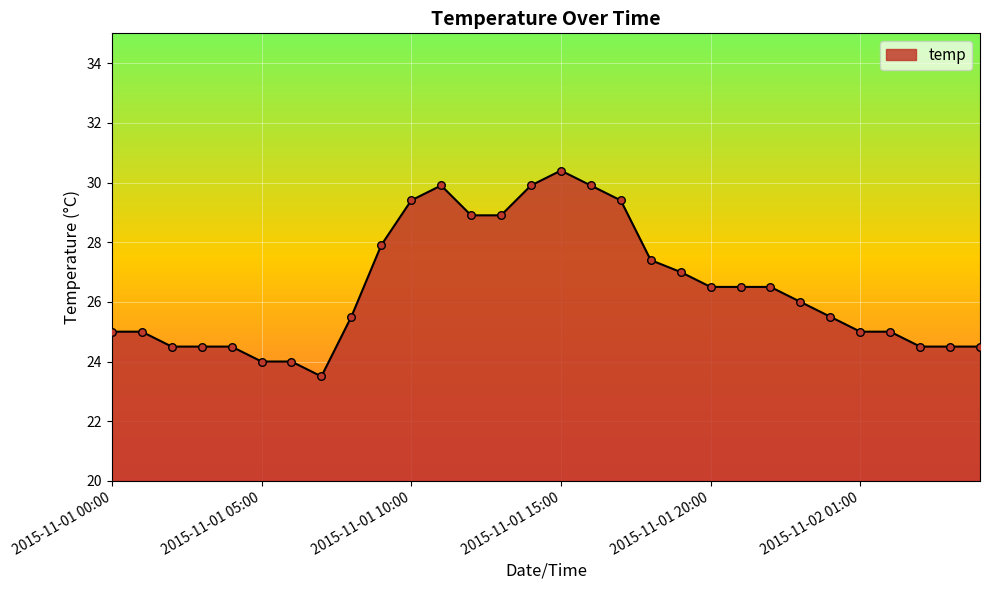

What is the difference between the maximum and minimum values?

6.9